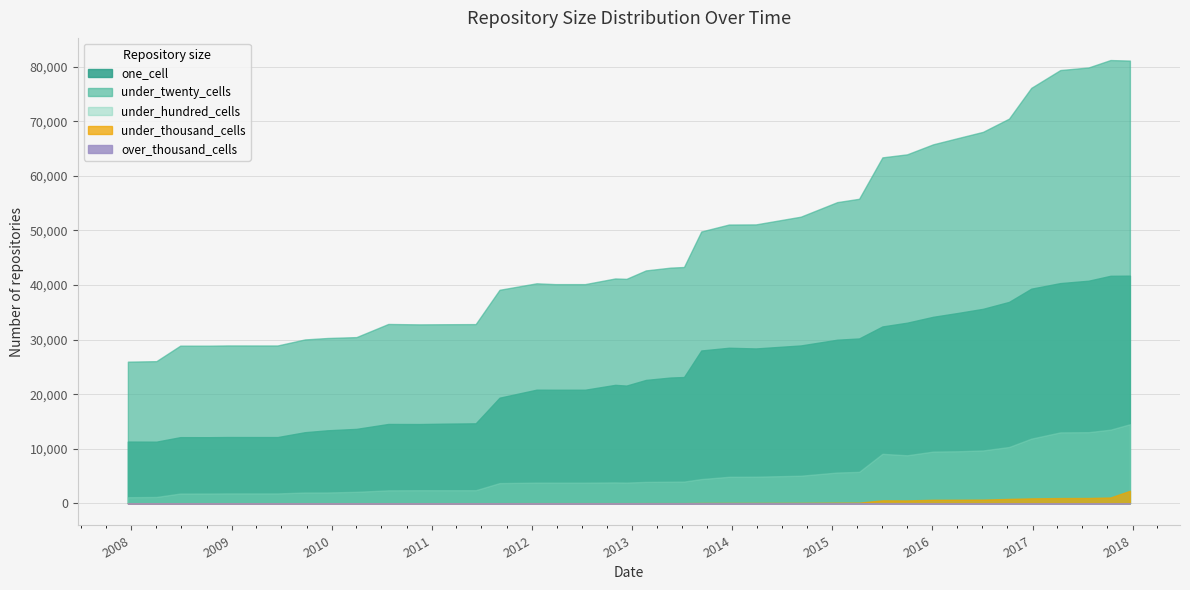

What is the total value across all series at 2007-12-19?

38382